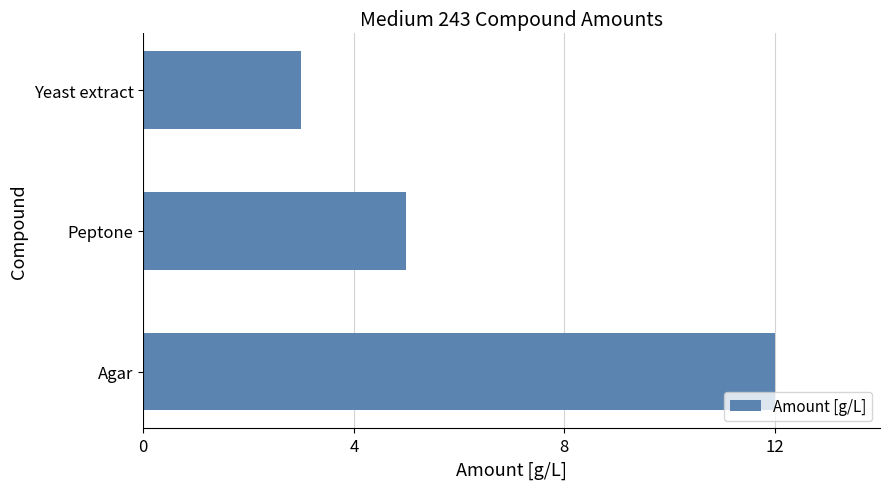

Reading bottom to top, transcribe all the data shown in this chart.

12	5	3